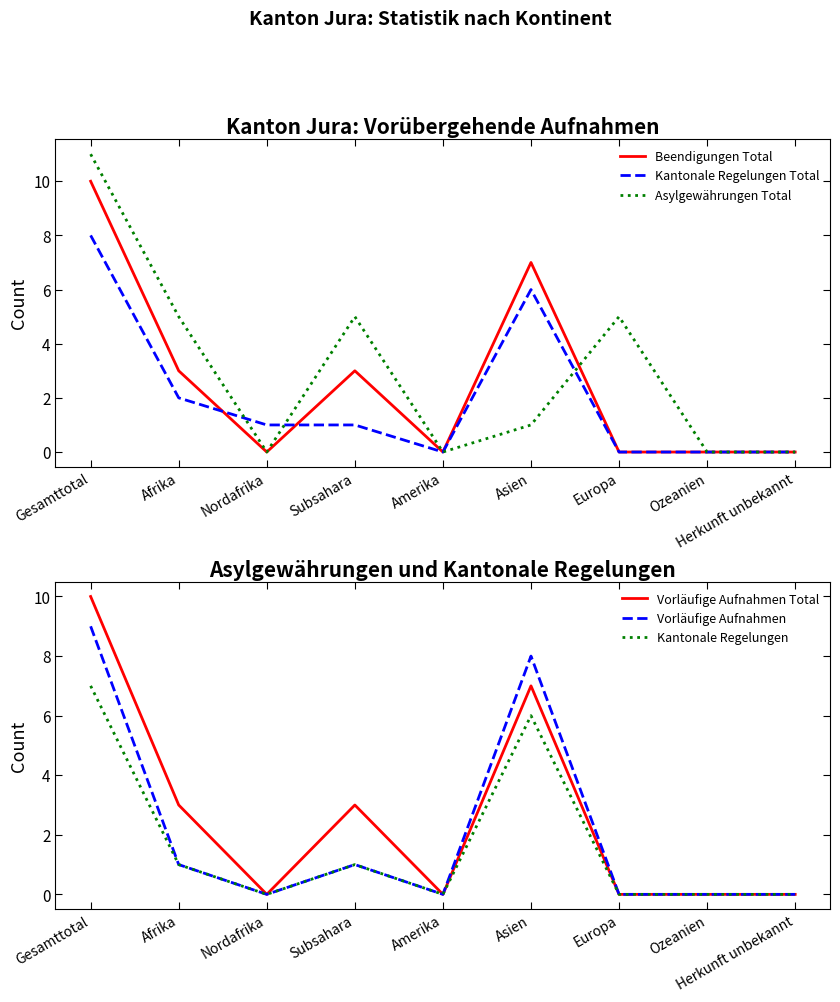

At which label does Asylgewährungen Total first exceed 1?

Gesamttotal